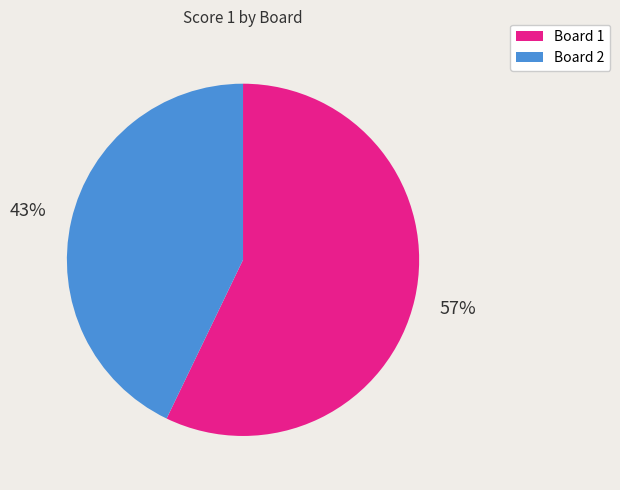

Is it true that Board 2 is 43% of the pie?

True